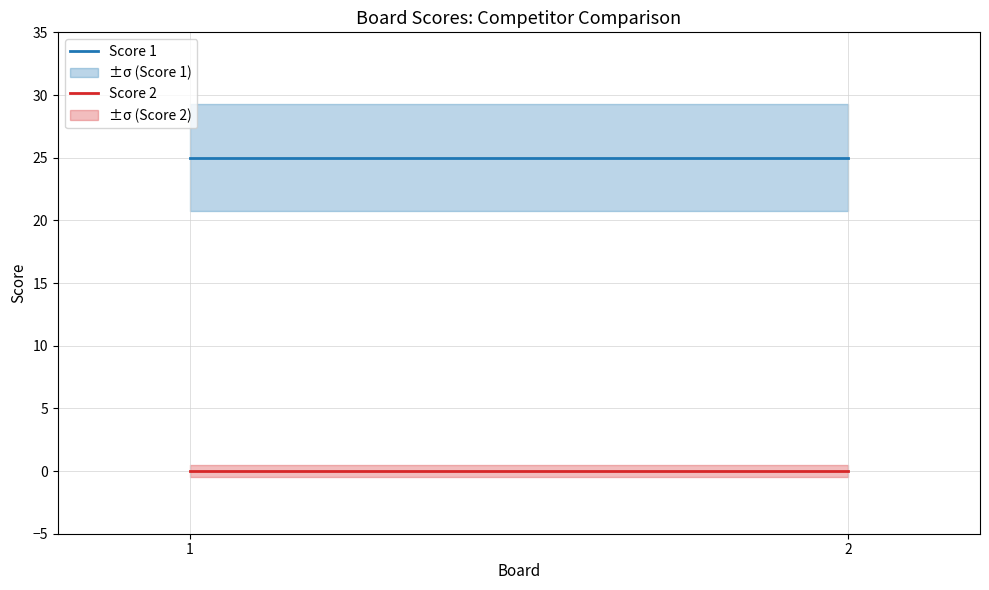

Reading left to right, list all the values displayed in this chart.

Score 1: 1=25	2=25
Score 2: 1=0	2=0